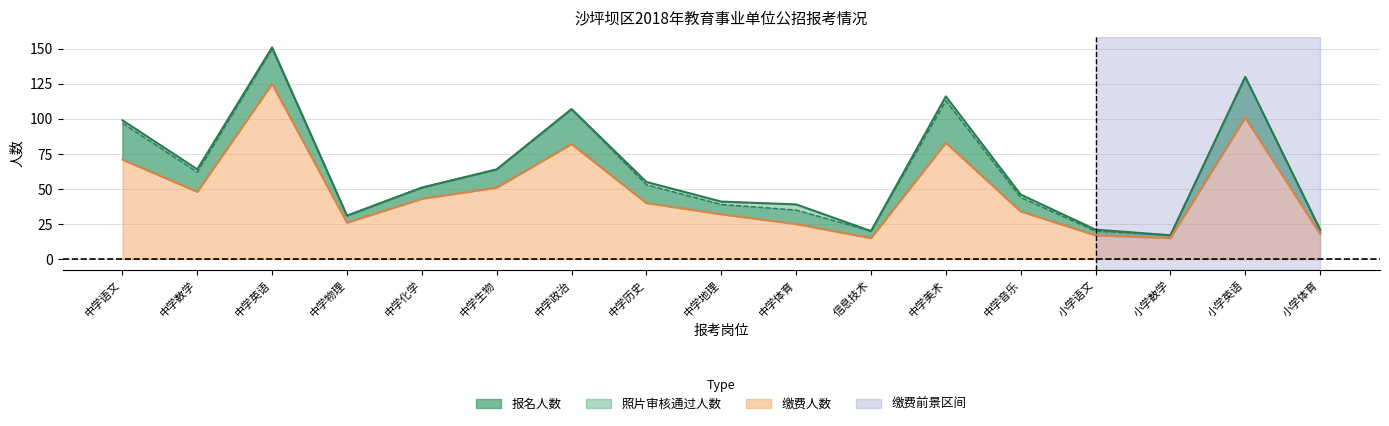

True or false: there are more than 1 points higher than both neighbors.

True